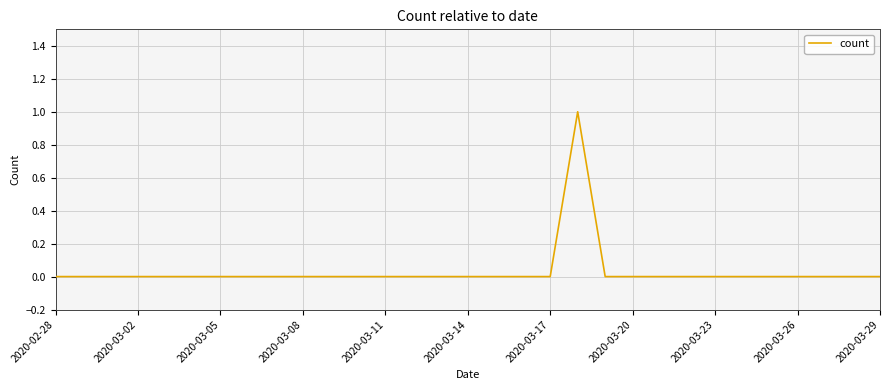

True or false: there are more than 0 points higher than both neighbors.

True